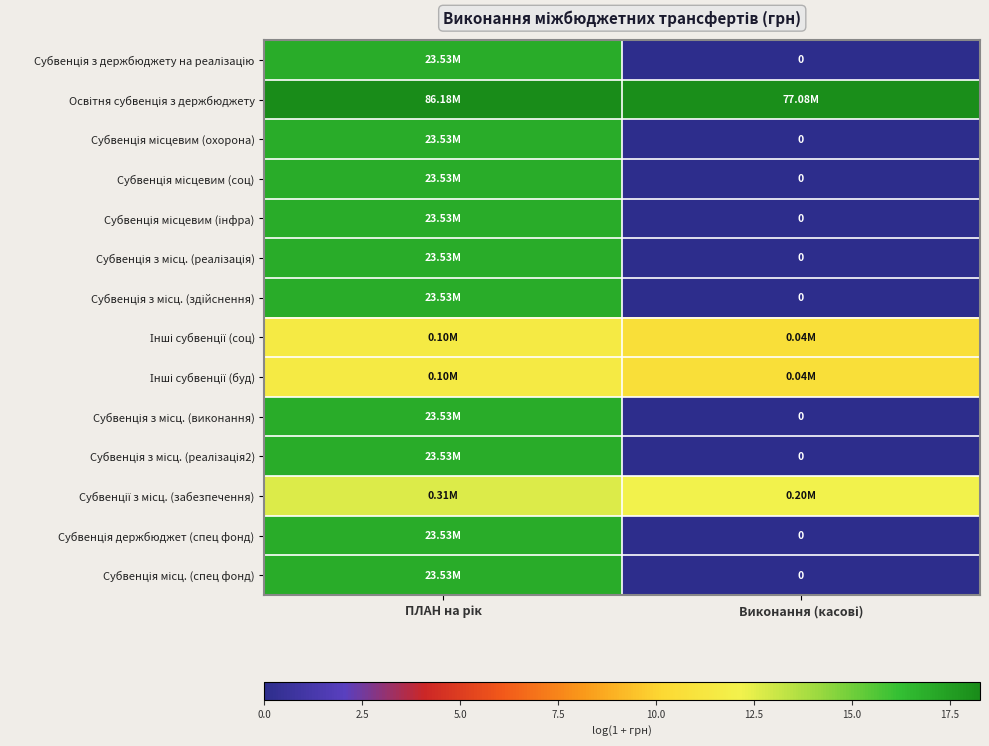

Where does the Субвенція місцевим (інфра) series first go above 16?

ПЛАН на рік